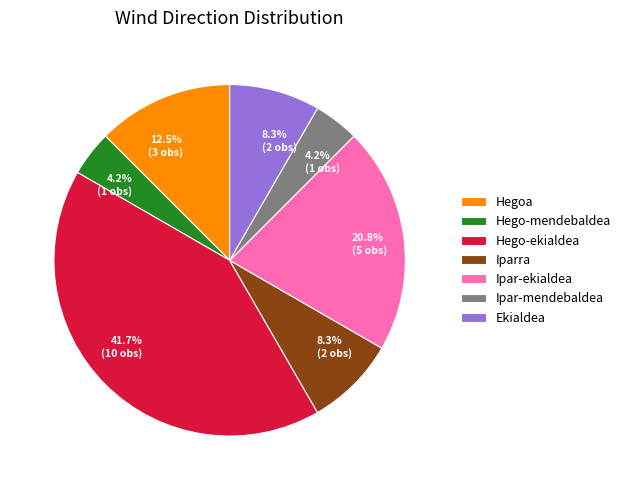

True or false: Ipar-ekialdea accounts for 32% of the total.

False